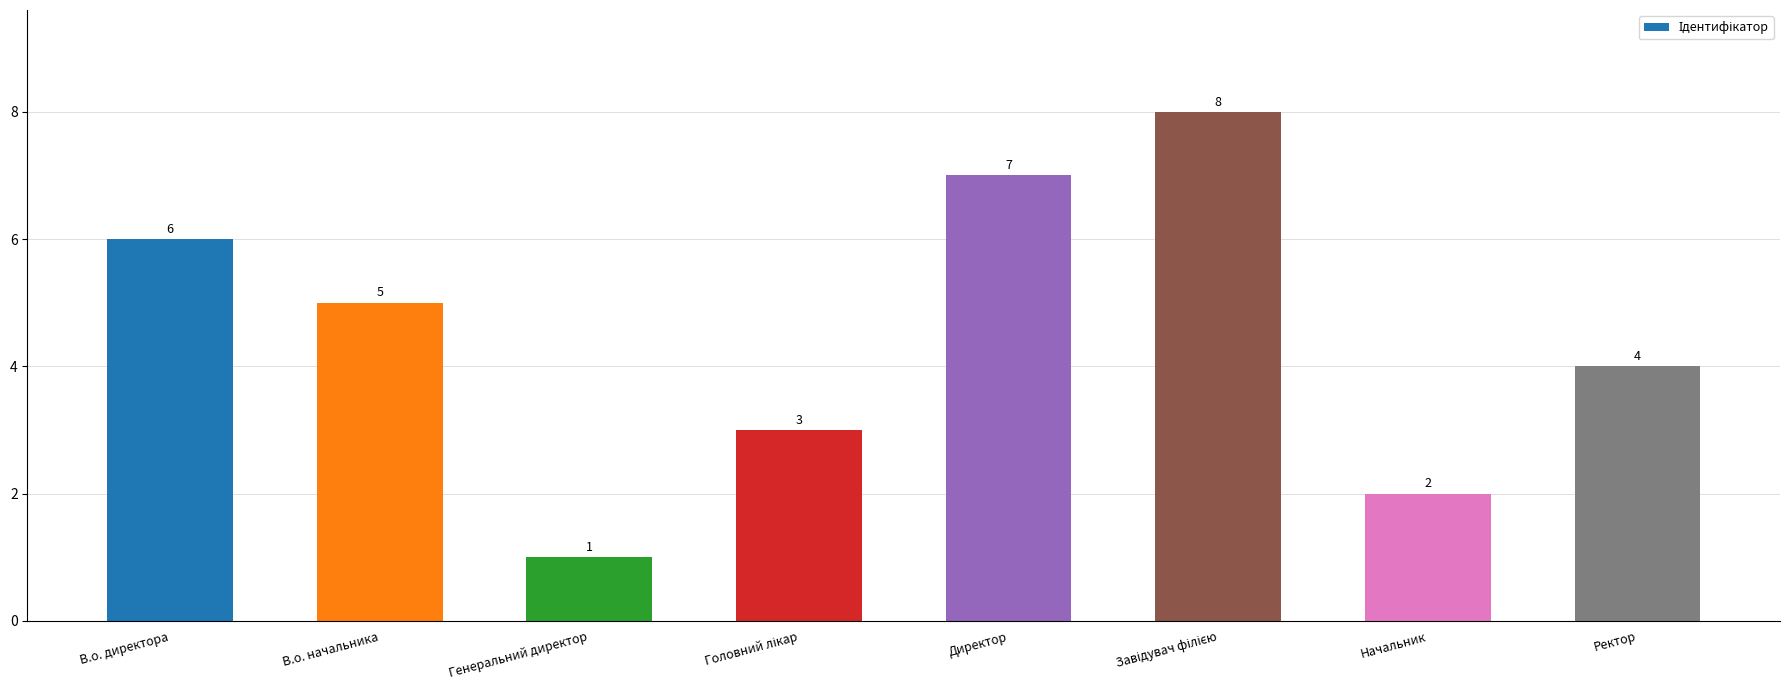

What is the difference between the values at Ректор and В.о. директора?

2